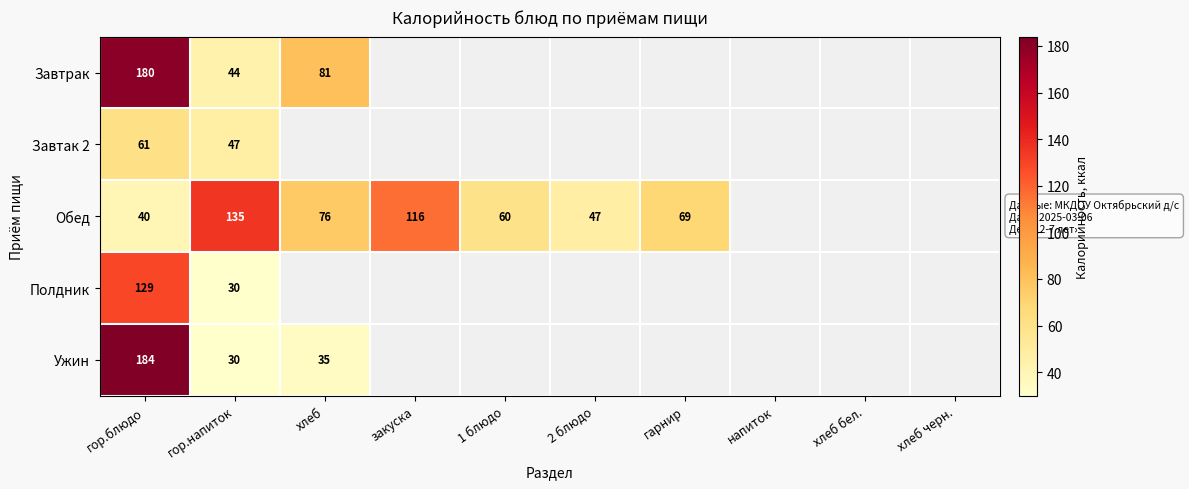

Rank the series at гор.блюдо from highest to lowest value.

Ужин, Завтрак, Полдник, Завтак 2, Обед